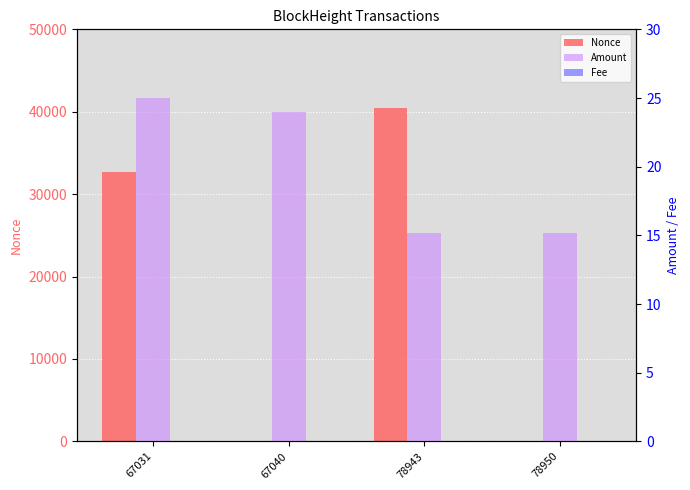

Reading right to left, what are all the values shown in this chart?

Nonce: 78950=1.0	78943=40397.0	67040=0.0	67031=32657.0
Amount: 78950=15.2	78943=15.2	67040=23.9	67031=25.0
Fee: 78950=0.0	78943=0.0	67040=0.1	67031=0.0